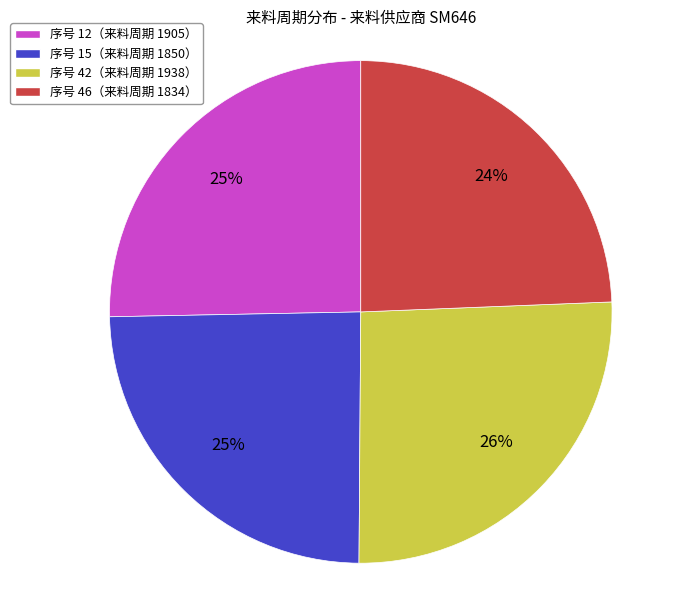

The 序号 15（来料周期 1850） slice represents 19% of the pie. True or false?

False